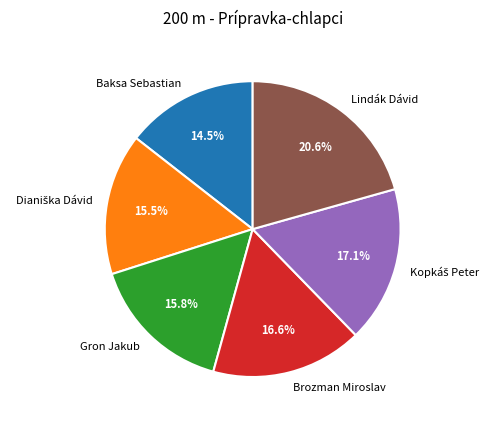

To the nearest percent, what is the difference between the Brozman Miroslav and Gron Jakub slice percentages?

1%